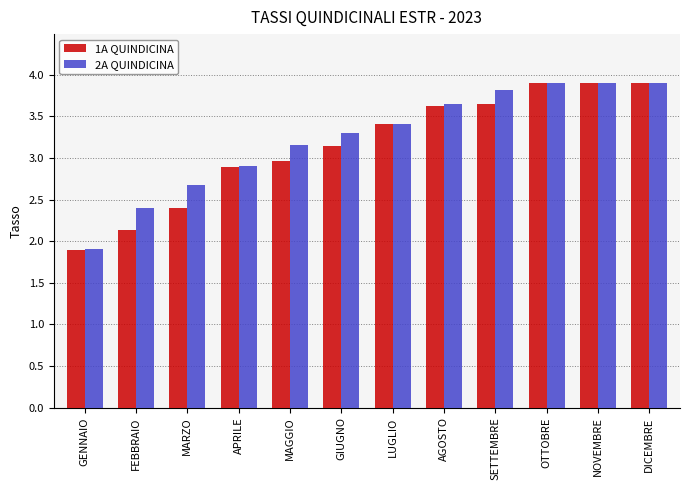

What is the greatest value displayed?

3.9